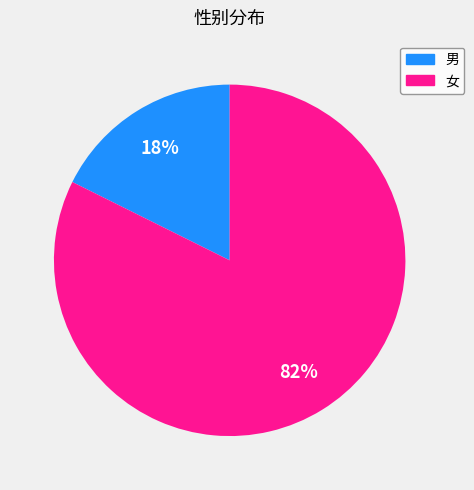

How many slices are in this pie chart?

2